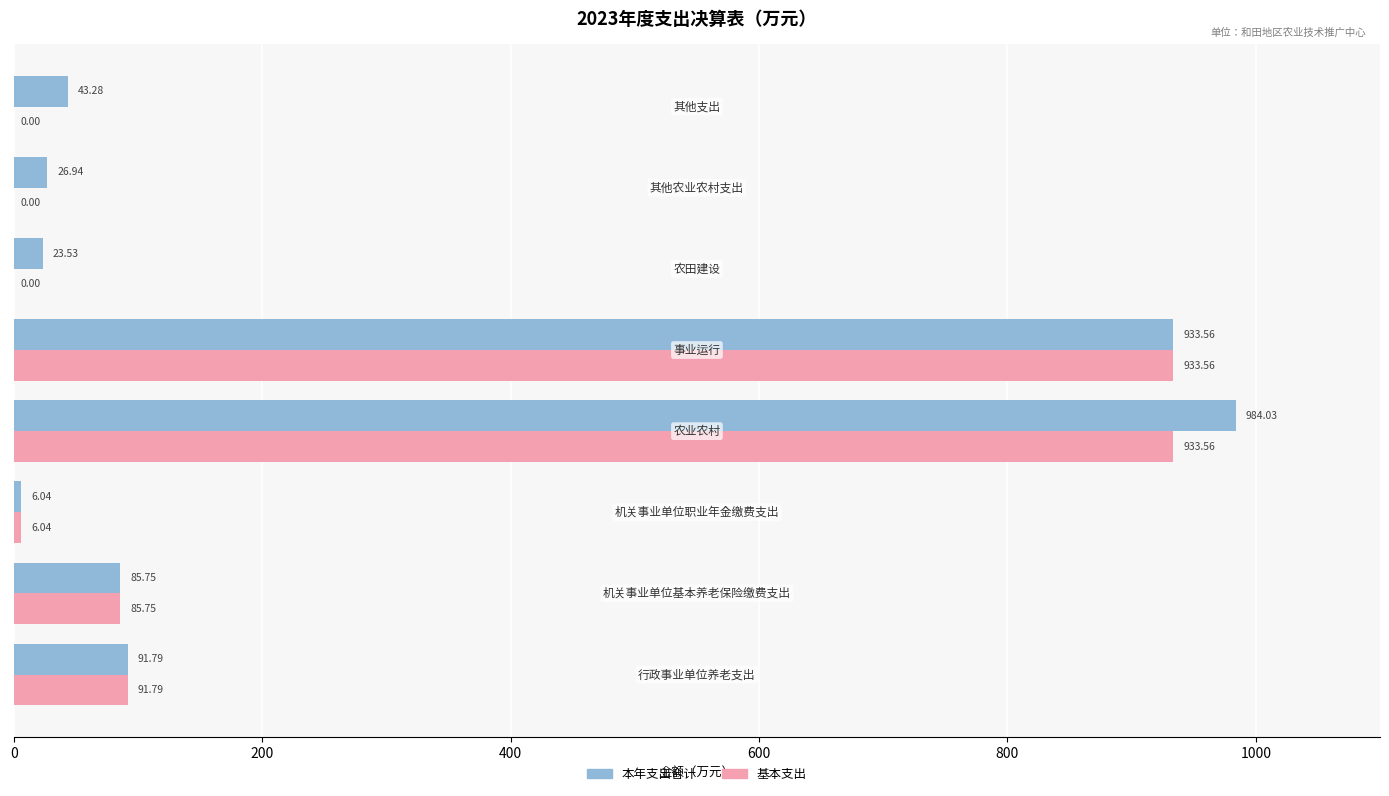

What is the sum of all 本年支出合计 values?

2194.9